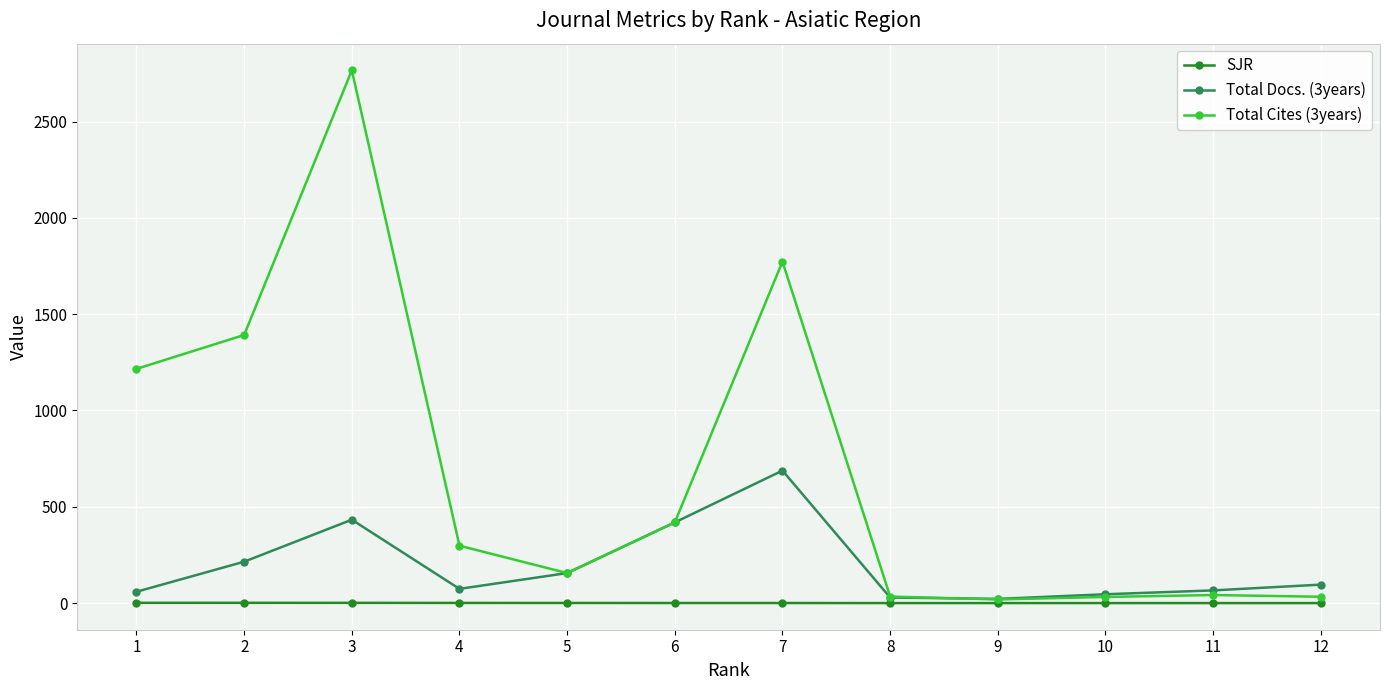

The SJR series shows 0.2 at 10. True or false?

True